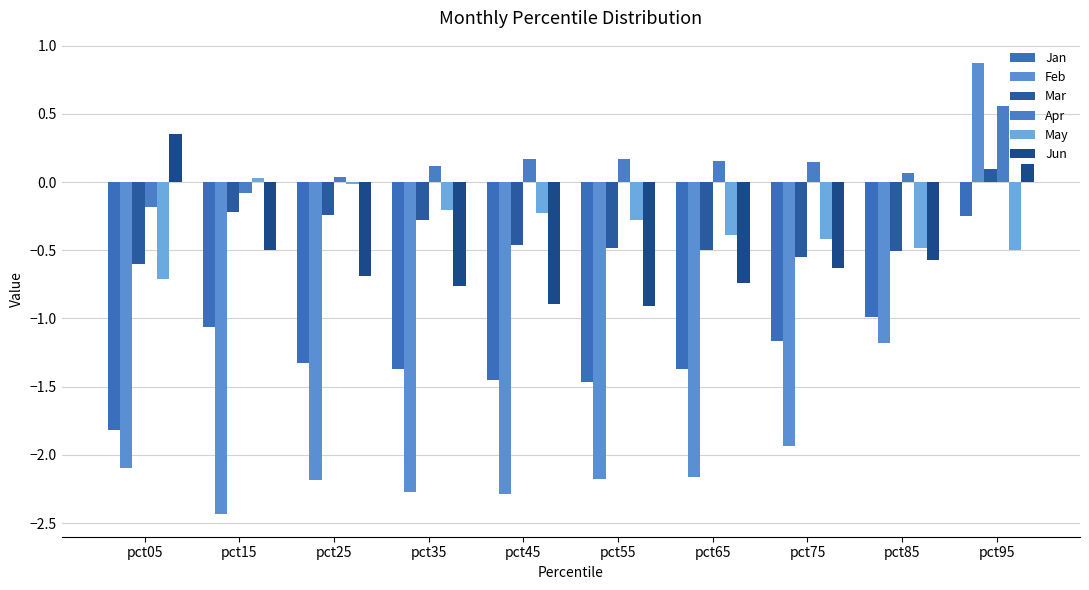

How many bars are there in total?

60